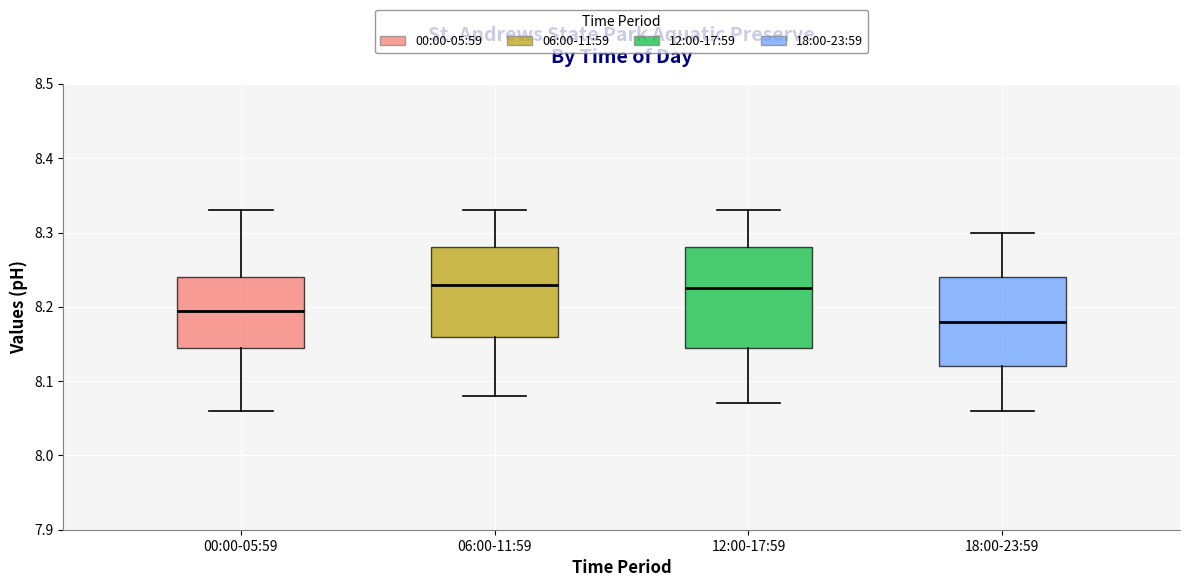

Where does the lower whisker of the box for 18:00-23:59 end on the y-axis? The values are not printed on the chart, so give them approximately, as read against the axis.

8.06